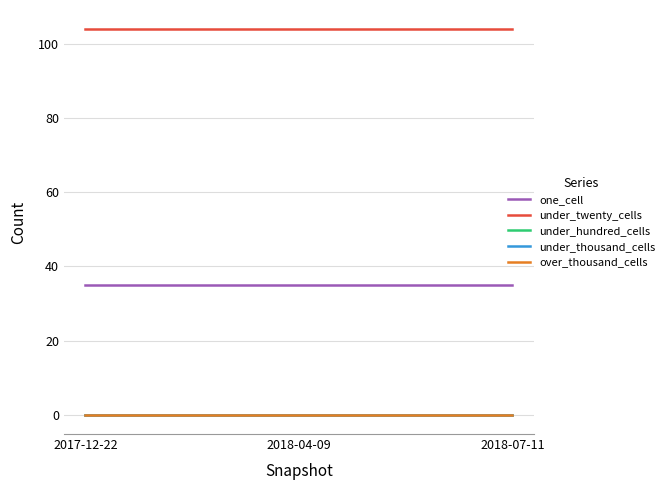

Rank the series by their maximum value, from highest to lowest.

under_twenty_cells, one_cell, under_hundred_cells, under_thousand_cells, over_thousand_cells